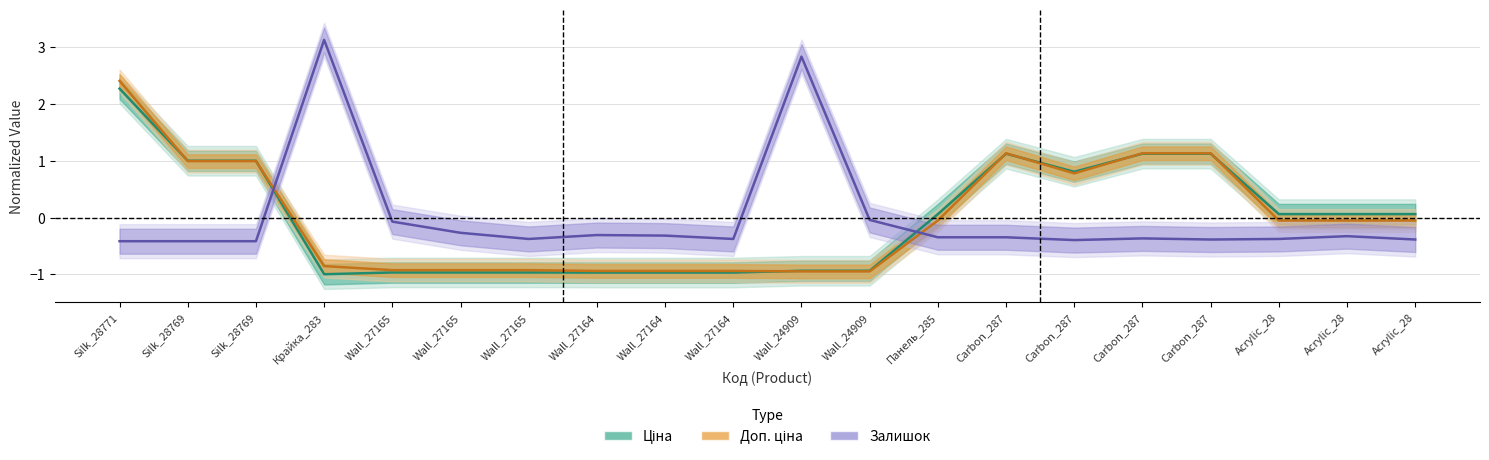

Is the value of Залишок at Acrylic_28 greater than the value of Доп. ціна at Acrylic_28?

No